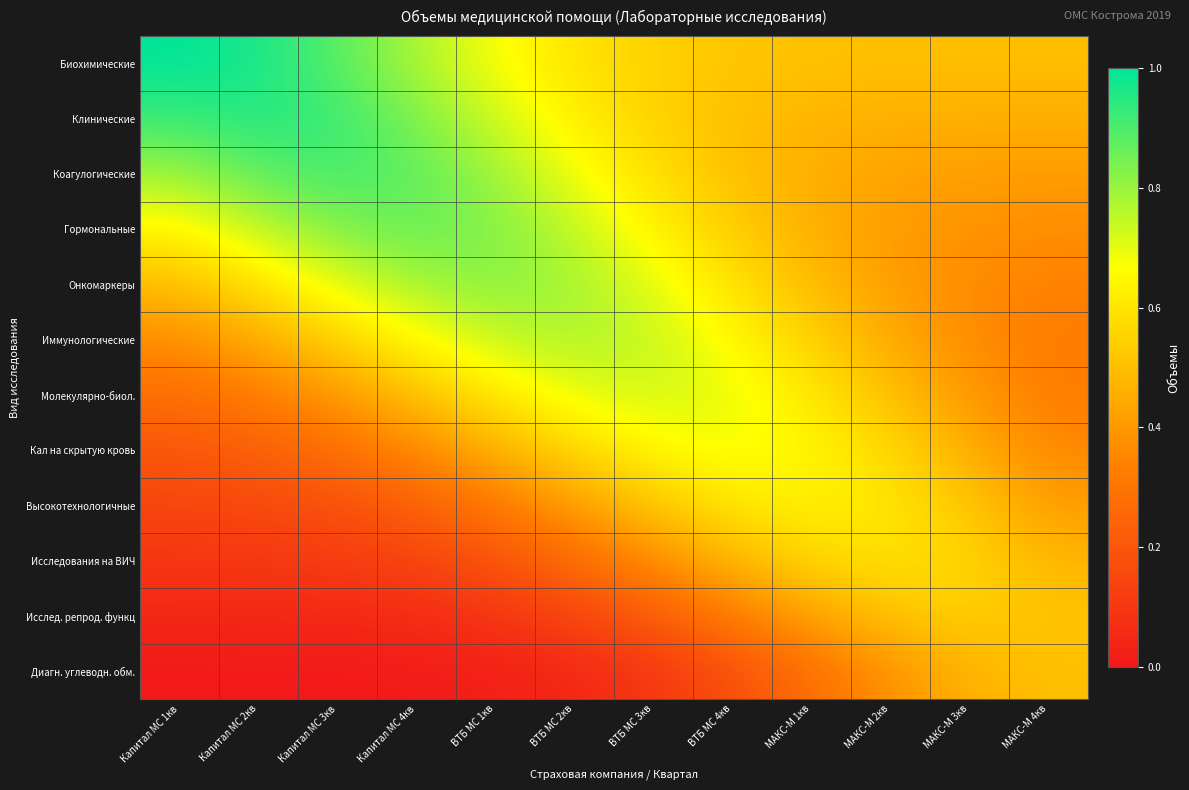

Reading left to right, list all the values displayed in this chart.

Биохимические: Капитал МС 1кв=1.0	Капитал МС 2кв=1.0	Капитал МС 3кв=0.9	Капитал МС 4кв=0.8	ВТБ МС 1кв=0.7	ВТБ МС 2кв=0.6	ВТБ МС 3кв=0.5	ВТБ МС 4кв=0.5	МАКС-М 1кв=0.5	МАКС-М 2кв=0.5	МАКС-М 3кв=0.5	МАКС-М 4кв=0.5
Клинические: Капитал МС 1кв=0.9	Капитал МС 2кв=1.0	Капитал МС 3кв=0.9	Капитал МС 4кв=0.8	ВТБ МС 1кв=0.7	ВТБ МС 2кв=0.6	ВТБ МС 3кв=0.6	ВТБ МС 4кв=0.5	МАКС-М 1кв=0.5	МАКС-М 2кв=0.5	МАКС-М 3кв=0.5	МАКС-М 4кв=0.5
Коагулогические: Капитал МС 1кв=0.8	Капитал МС 2кв=0.9	Капитал МС 3кв=0.9	Капитал МС 4кв=0.9	ВТБ МС 1кв=0.8	ВТБ МС 2кв=0.7	ВТБ МС 3кв=0.6	ВТБ МС 4кв=0.5	МАКС-М 1кв=0.5	МАКС-М 2кв=0.4	МАКС-М 3кв=0.4	МАКС-М 4кв=0.4
Гормональные: Капитал МС 1кв=0.6	Капитал МС 2кв=0.7	Капитал МС 3кв=0.8	Капитал МС 4кв=0.9	ВТБ МС 1кв=0.8	ВТБ МС 2кв=0.7	ВТБ МС 3кв=0.6	ВТБ МС 4кв=0.5	МАКС-М 1кв=0.5	МАКС-М 2кв=0.4	МАКС-М 3кв=0.4	МАКС-М 4кв=0.4
Онкомаркеры: Капитал МС 1кв=0.5	Капитал МС 2кв=0.6	Капитал МС 3кв=0.7	Капитал МС 4кв=0.8	ВТБ МС 1кв=0.8	ВТБ МС 2кв=0.8	ВТБ МС 3кв=0.7	ВТБ МС 4кв=0.6	МАКС-М 1кв=0.5	МАКС-М 2кв=0.4	МАКС-М 3кв=0.4	МАКС-М 4кв=0.3
Иммунологические: Капитал МС 1кв=0.4	Капитал МС 2кв=0.4	Капитал МС 3кв=0.5	Капитал МС 4кв=0.7	ВТБ МС 1кв=0.7	ВТБ МС 2кв=0.8	ВТБ МС 3кв=0.7	ВТБ МС 4кв=0.7	МАКС-М 1кв=0.5	МАКС-М 2кв=0.4	МАКС-М 3кв=0.4	МАКС-М 4кв=0.3
Молекулярно-биол.: Капитал МС 1кв=0.3	Капитал МС 2кв=0.3	Капитал МС 3кв=0.4	Капитал МС 4кв=0.5	ВТБ МС 1кв=0.6	ВТБ МС 2кв=0.7	ВТБ МС 3кв=0.7	ВТБ МС 4кв=0.7	МАКС-М 1кв=0.6	МАКС-М 2кв=0.5	МАКС-М 3кв=0.4	МАКС-М 4кв=0.3
Кал на скрытую кровь: Капитал МС 1кв=0.2	Капитал МС 2кв=0.2	Капитал МС 3кв=0.3	Капитал МС 4кв=0.4	ВТБ МС 1кв=0.5	ВТБ МС 2кв=0.6	ВТБ МС 3кв=0.6	ВТБ МС 4кв=0.7	МАКС-М 1кв=0.6	МАКС-М 2кв=0.6	МАКС-М 3кв=0.5	МАКС-М 4кв=0.4
Высокотехнологичные: Капитал МС 1кв=0.1	Капитал МС 2кв=0.2	Капитал МС 3кв=0.2	Капитал МС 4кв=0.2	ВТБ МС 1кв=0.3	ВТБ МС 2кв=0.4	ВТБ МС 3кв=0.5	ВТБ МС 4кв=0.6	МАКС-М 1кв=0.6	МАКС-М 2кв=0.6	МАКС-М 3кв=0.5	МАКС-М 4кв=0.4
Исследования на ВИЧ: Капитал МС 1кв=0.1	Капитал МС 2кв=0.1	Капитал МС 3кв=0.1	Капитал МС 4кв=0.1	ВТБ МС 1кв=0.2	ВТБ МС 2кв=0.3	ВТБ МС 3кв=0.4	ВТБ МС 4кв=0.5	МАКС-М 1кв=0.6	МАКС-М 2кв=0.6	МАКС-М 3кв=0.6	МАКС-М 4кв=0.5
Исслед. репрод. функц: Капитал МС 1кв=0.0	Капитал МС 2кв=0.0	Капитал МС 3кв=0.1	Капитал МС 4кв=0.1	ВТБ МС 1кв=0.1	ВТБ МС 2кв=0.1	ВТБ МС 3кв=0.2	ВТБ МС 4кв=0.3	МАКС-М 1кв=0.4	МАКС-М 2кв=0.5	МАКС-М 3кв=0.5	МАКС-М 4кв=0.5
Диагн. углеводн. обм.: Капитал МС 1кв=0.0	Капитал МС 2кв=0.0	Капитал МС 3кв=0.0	Капитал МС 4кв=0.0	ВТБ МС 1кв=0.0	ВТБ МС 2кв=0.0	ВТБ МС 3кв=0.1	ВТБ МС 4кв=0.2	МАКС-М 1кв=0.3	МАКС-М 2кв=0.4	МАКС-М 3кв=0.5	МАКС-М 4кв=0.5